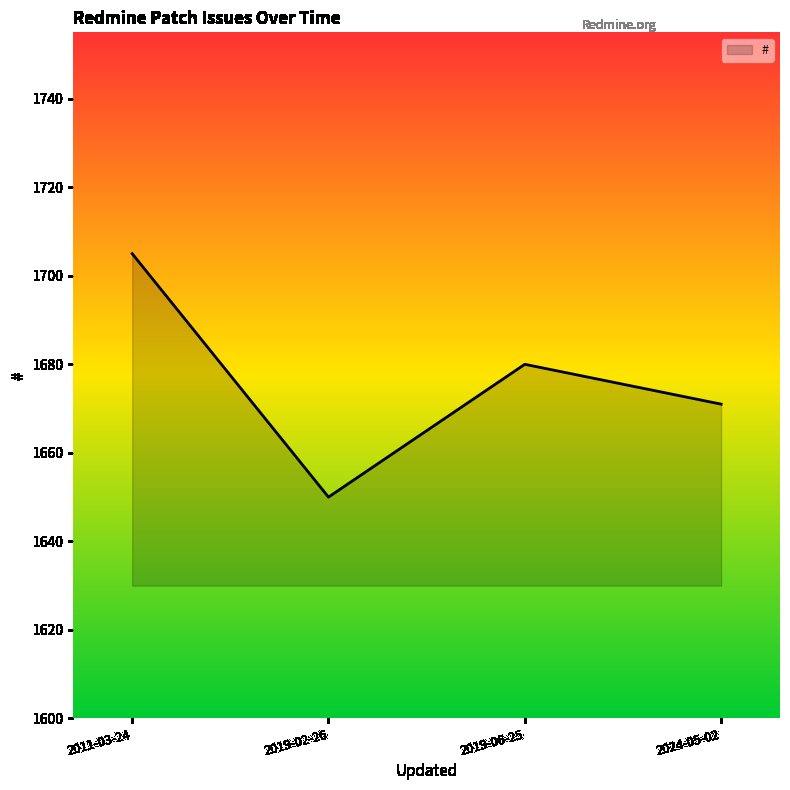

How many series are shown in this chart?

1